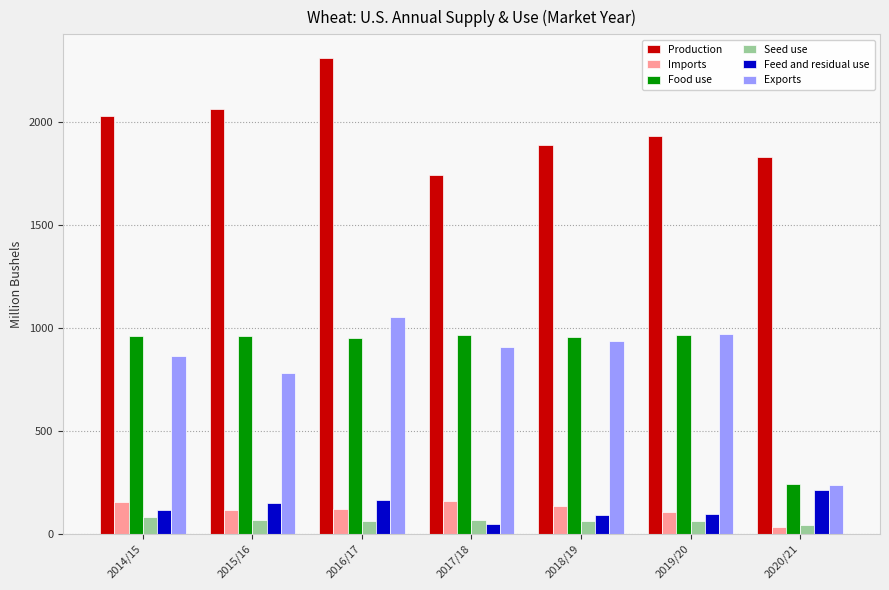

Count the number of data series in this chart.

6